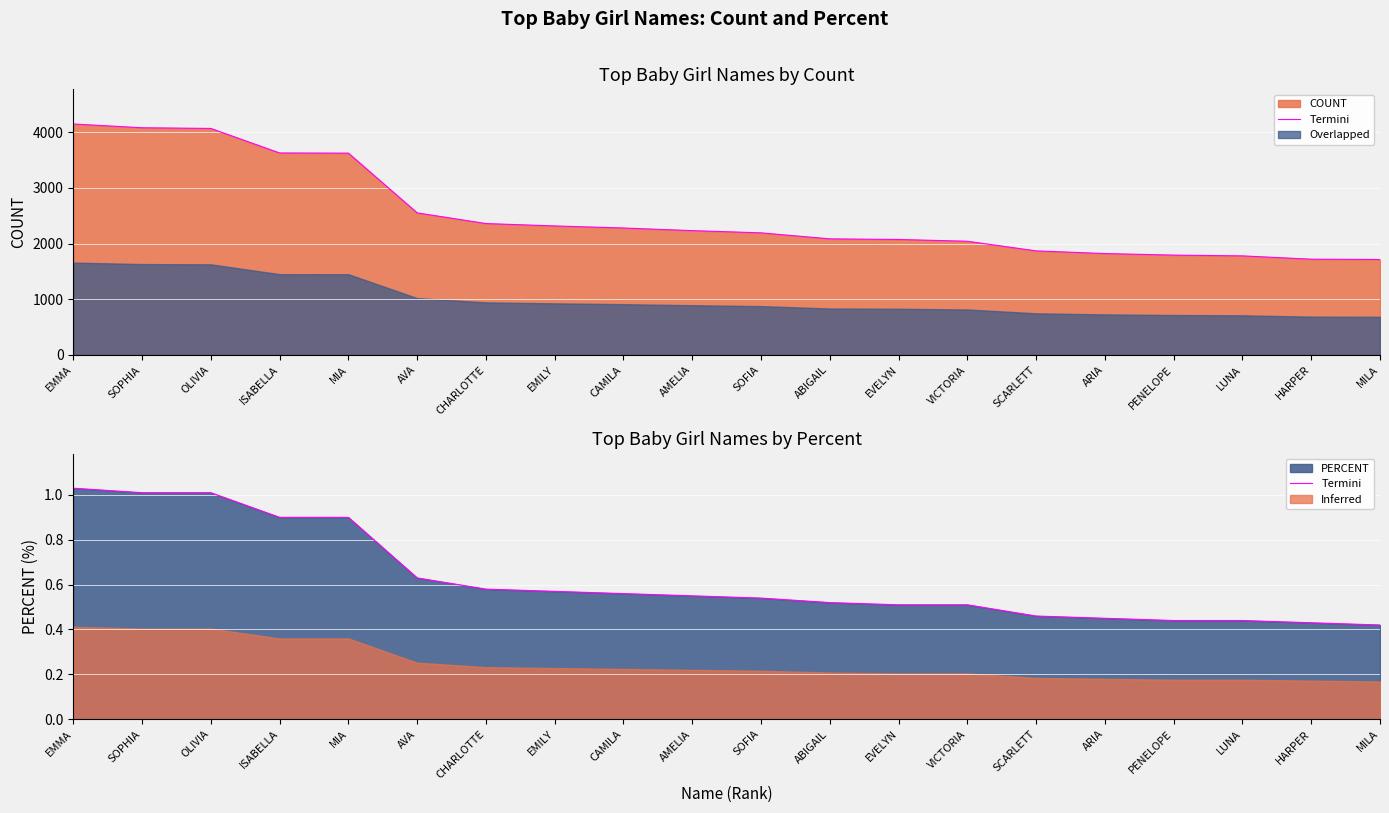

What position from the right is EMILY?

13